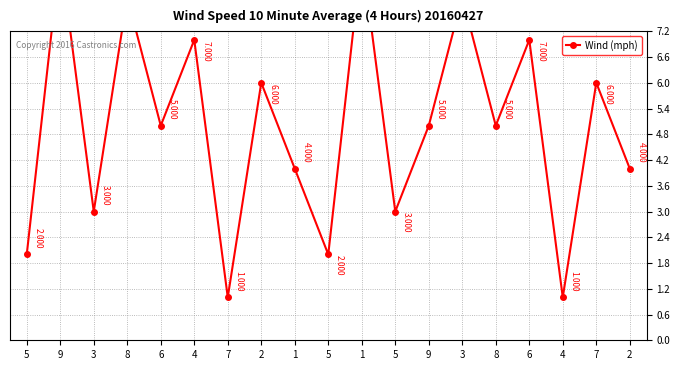

Reading left to right, extract all data points from this chart.

2	9	3	8	5	7	1	6	4	2	9	3	5	8	5	7	1	6	4